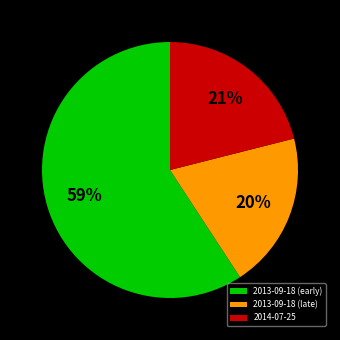

To the nearest percent, what is the difference between the largest and smallest slice percentages?

39%